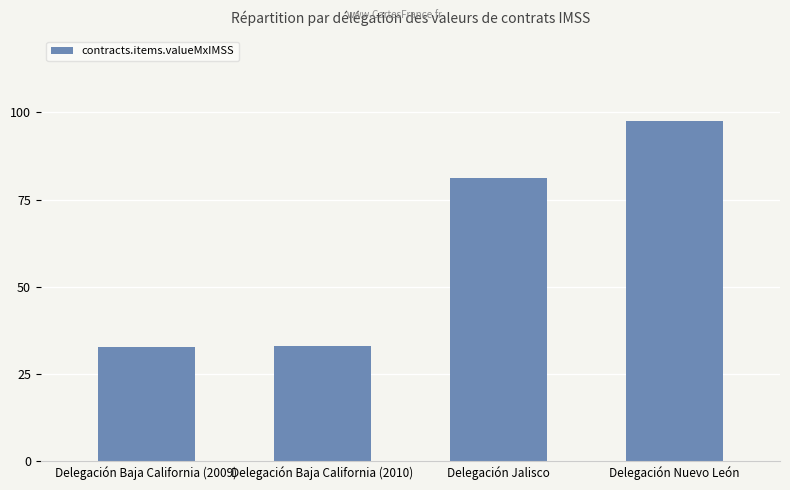

Is it true that the value at Delegación Nuevo León is 132.5?

False